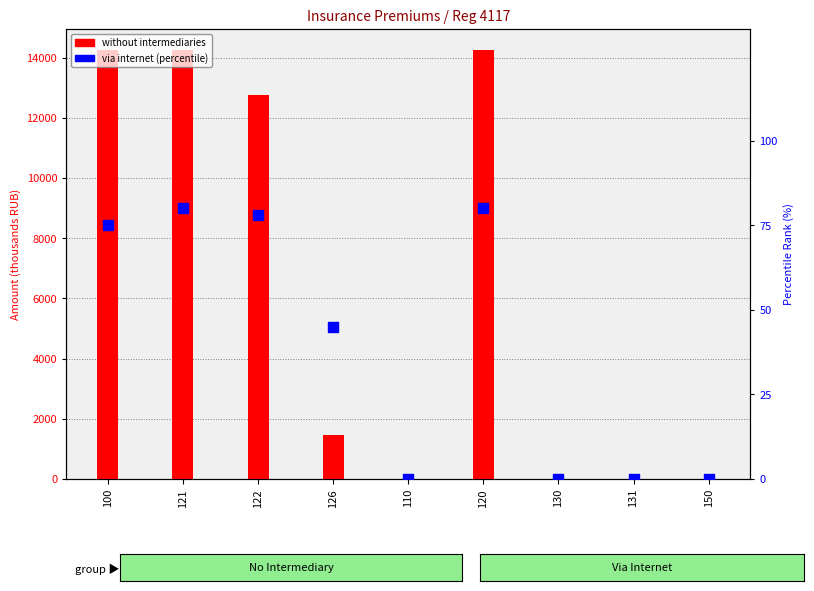

At which category is the sum across all series the highest?

121